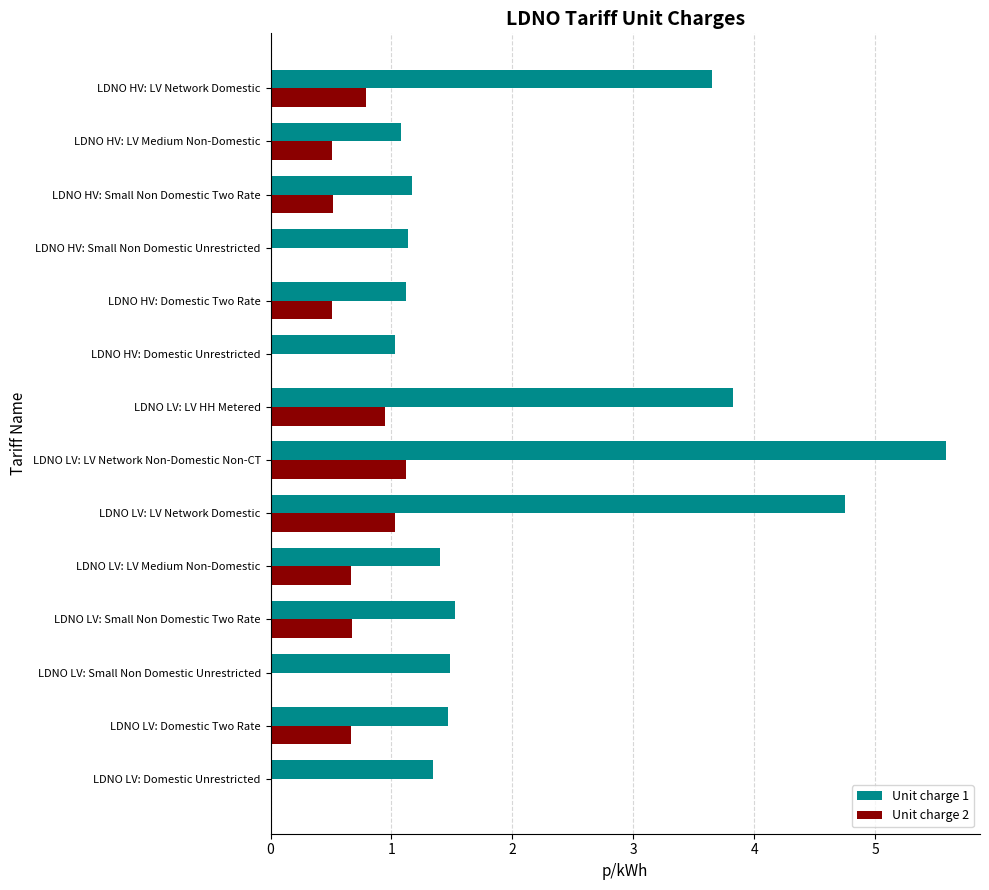

True or false: Unit charge 1 has a value of 3.8 at LDNO LV: LV HH Metered.

True